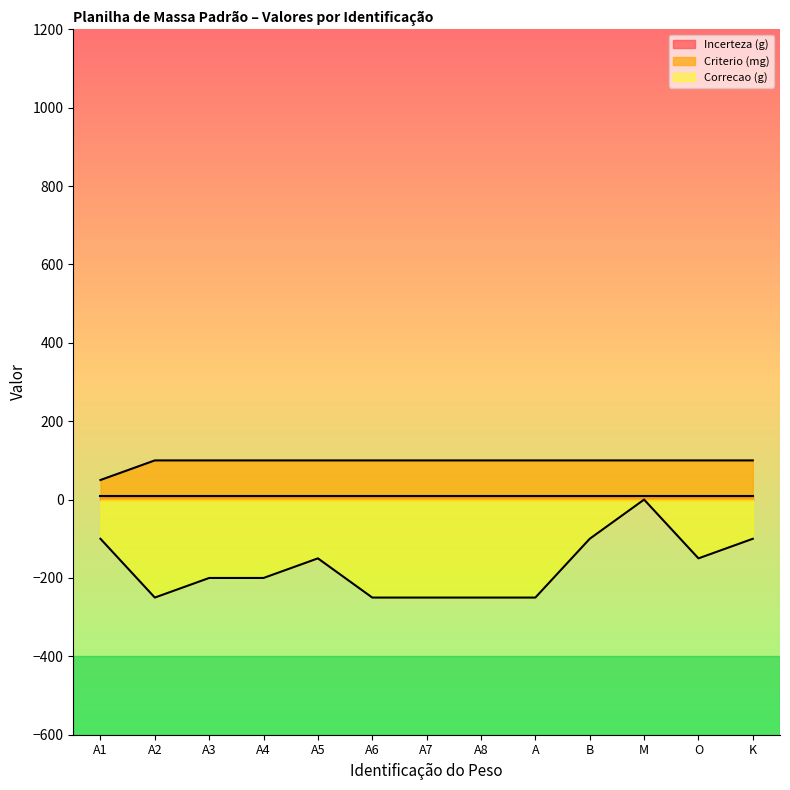

How many series are shown in this chart?

3